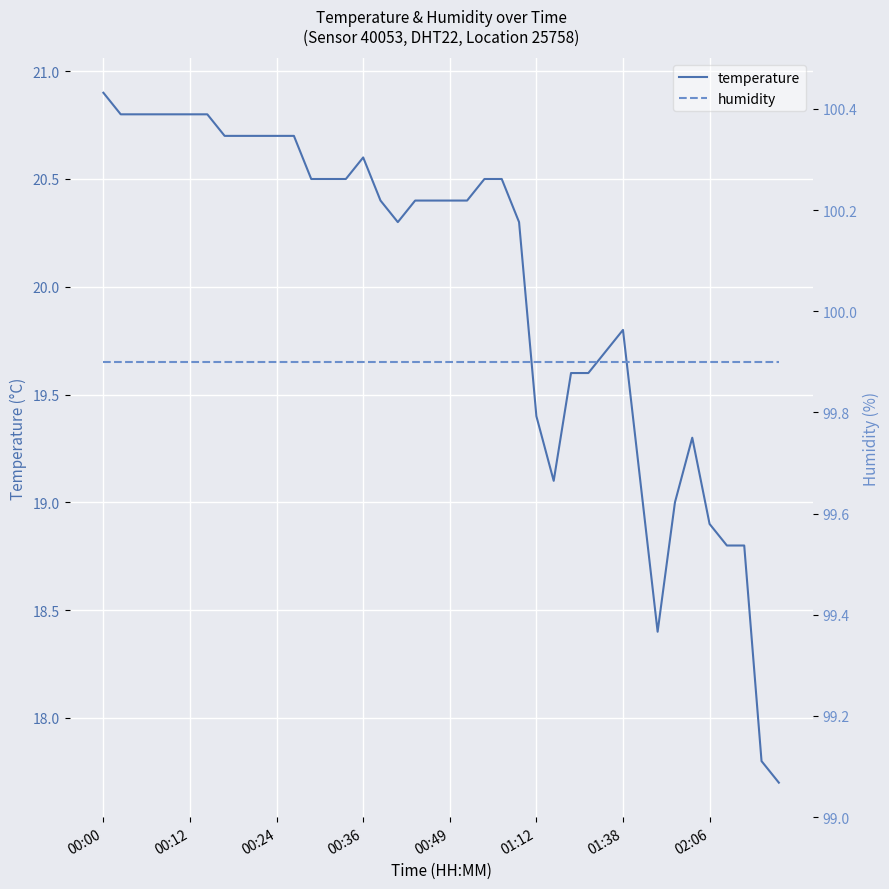

What is the maximum value shown in the chart?

99.9